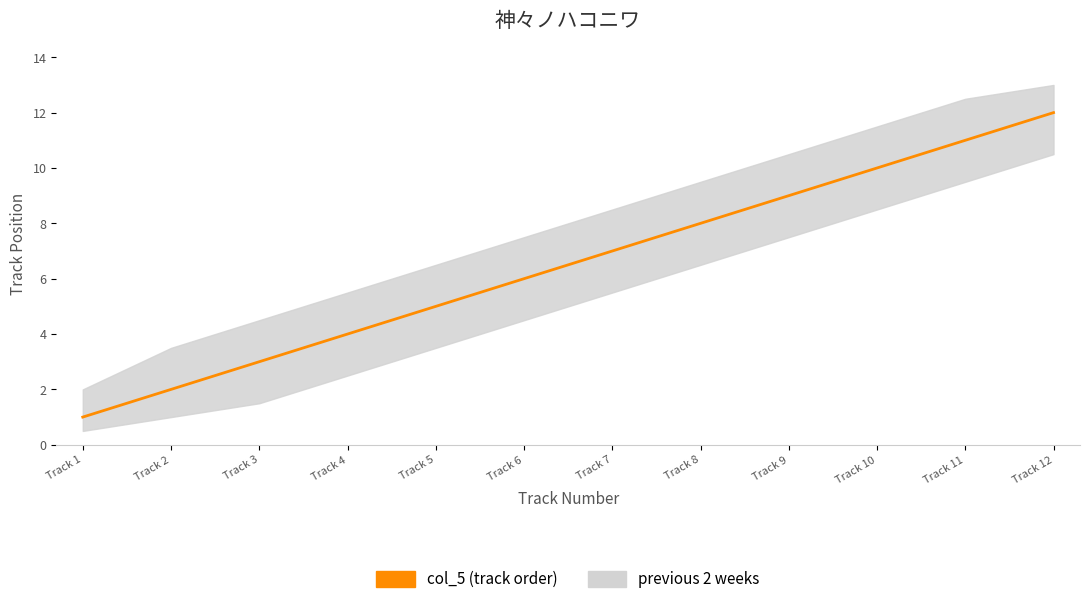

What is the minimum value shown in the chart?

1